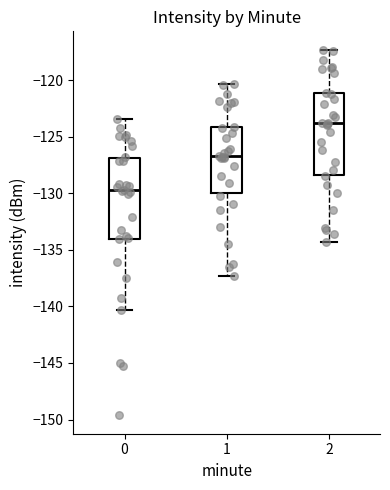

Reading left to right, transcribe this box plot: for each box, give where its median line is, the range the box spans, and where its two whiskers end, as read against the y-axis. The values are not printed on the chart, so give them approximately, as read against the axis.

0: median -129.5, box -134.0 to -127.0, whiskers -140.5 to -123.5
1: median -126.5, box -130.0 to -124.0, whiskers -137.5 to -120.5
2: median -124.0, box -128.5 to -121.0, whiskers -134.5 to -117.5